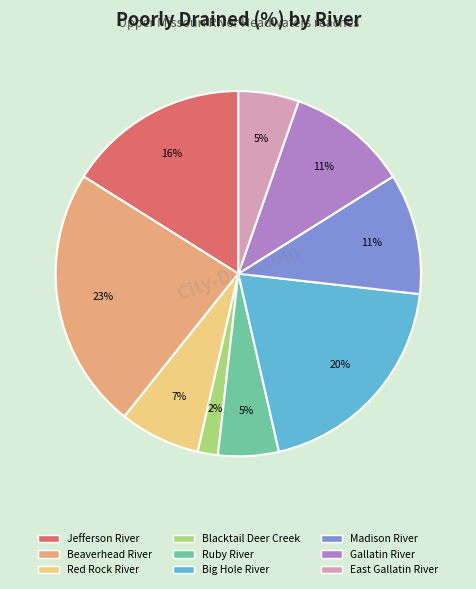

Is there any slice that represents more than half of the pie?

No